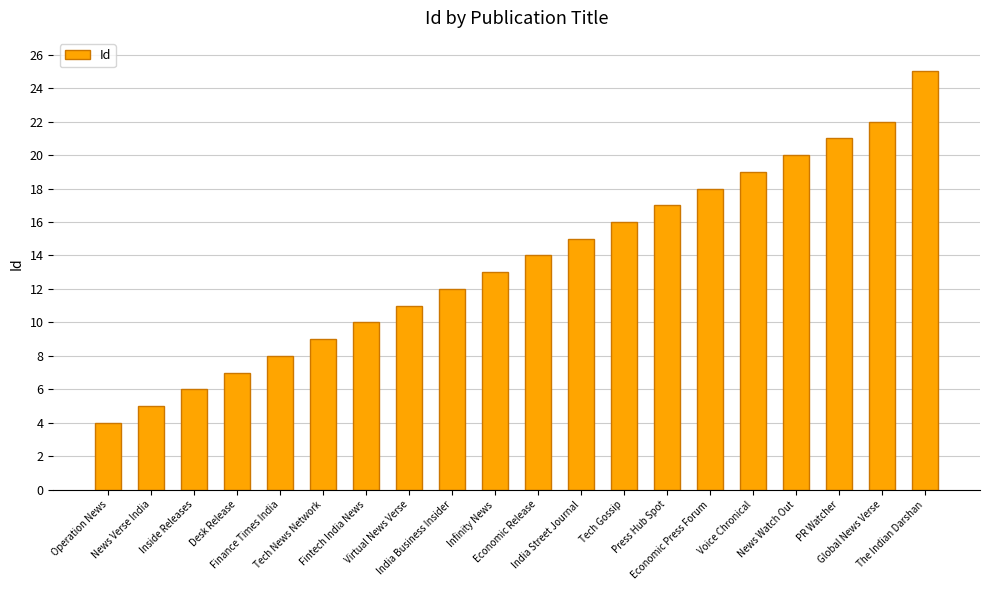

True or false: the data shows 12 at The Indian Darshan.

False